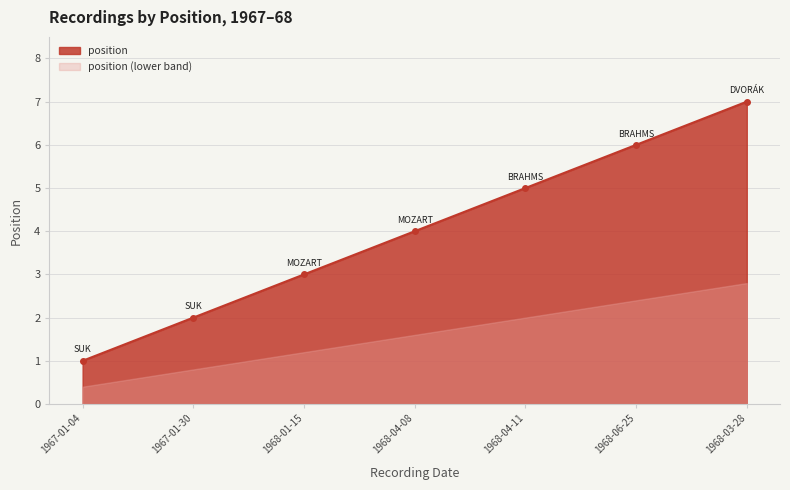

What is the average value?

4